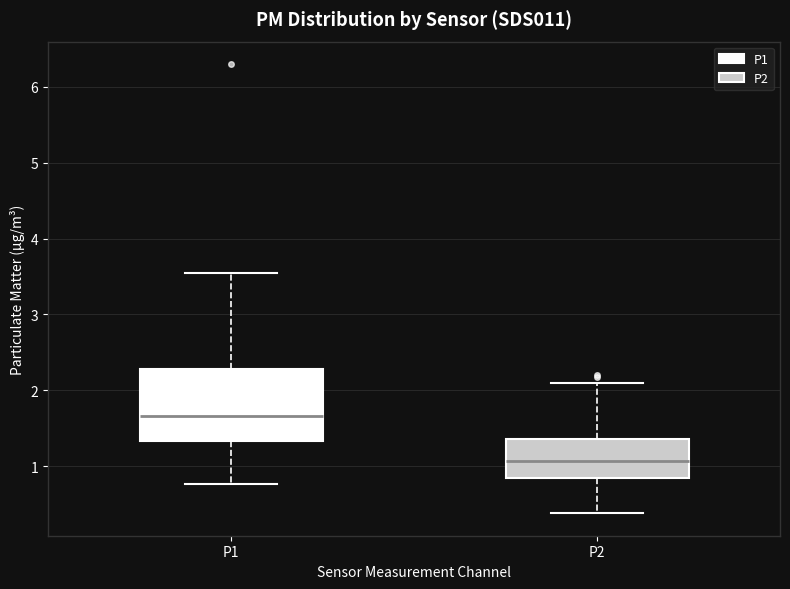

Reading left to right, transcribe this box plot: for each box, give where its median line is, the range the box spans, and where its two whiskers end, as read against the y-axis. The values are not printed on the chart, so give them approximately, as read against the axis.

P1: median 1.7, box 1.3 to 2.3, whiskers 0.8 to 3.6
P2: median 1.1, box 0.8 to 1.4, whiskers 0.4 to 2.1